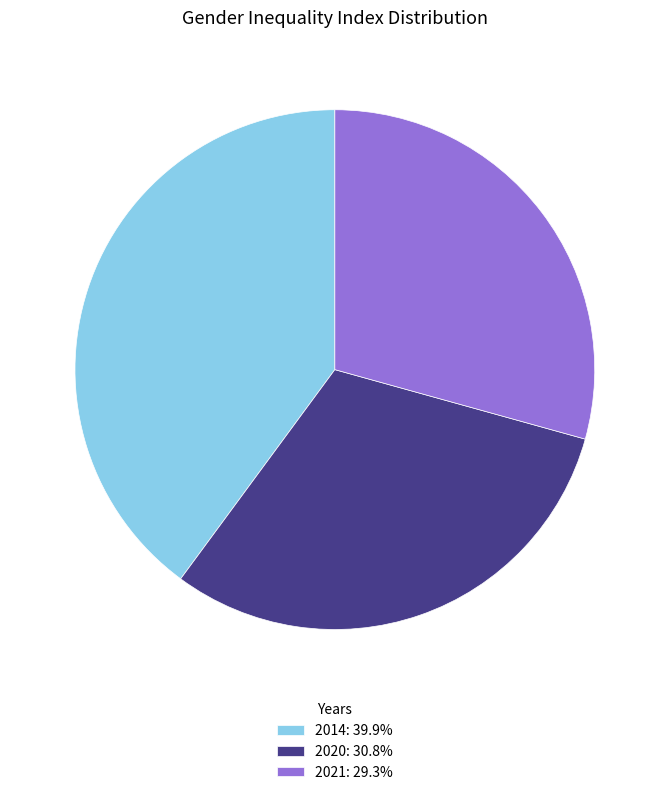

Combined, do 2021: 29.3% and 2020: 30.8% account for over 50%?

Yes